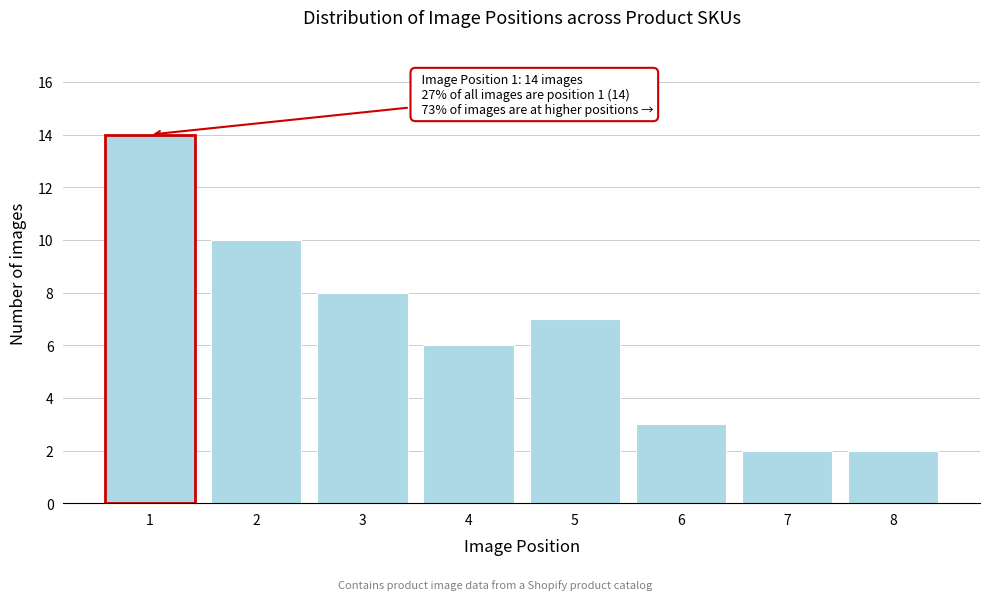

Reading left to right, list all the values displayed in this chart.

1=14	2=10	3=8	4=6	5=7	6=3	7=2	8=2